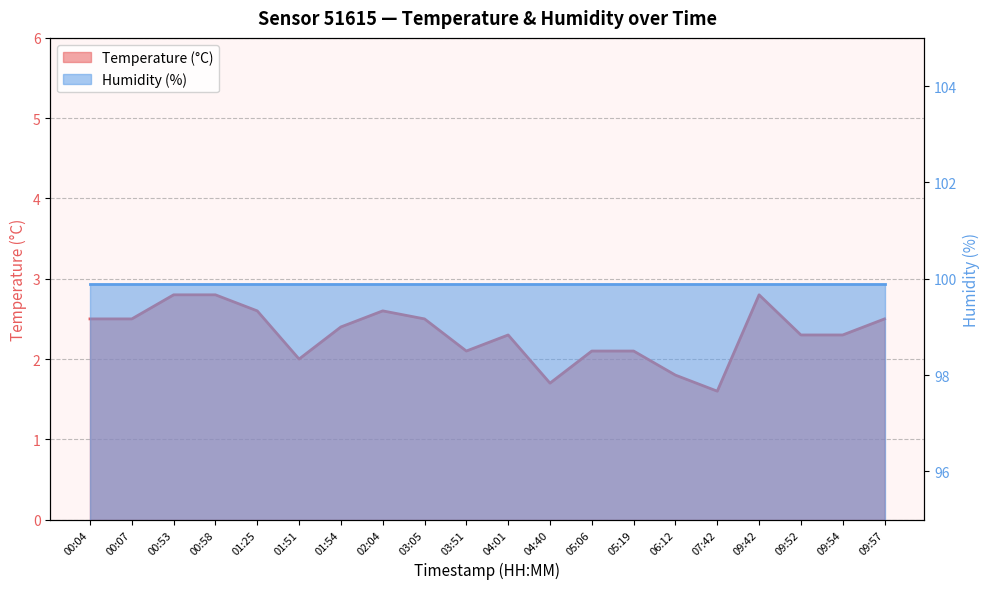

Reading left to right, transcribe all the data shown in this chart.

00:04=2.5	00:07=2.5	00:53=2.8	00:58=2.8	01:25=2.6	01:51=2.0	01:54=2.4	02:04=2.6	03:05=2.5	03:51=2.1	04:01=2.3	04:40=1.7	05:06=2.1	05:19=2.1	06:12=1.8	07:42=1.6	09:42=2.8	09:52=2.3	09:54=2.3	09:57=2.5